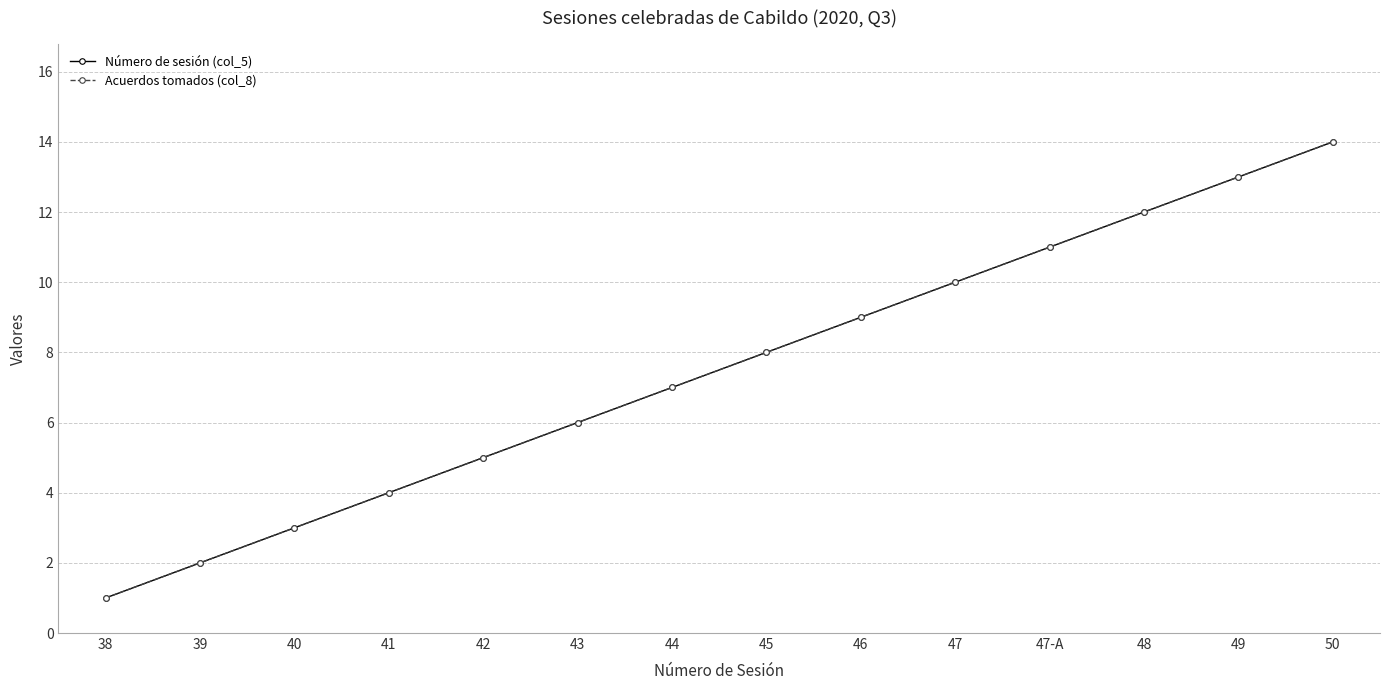

Which category has the highest value across all series?

50